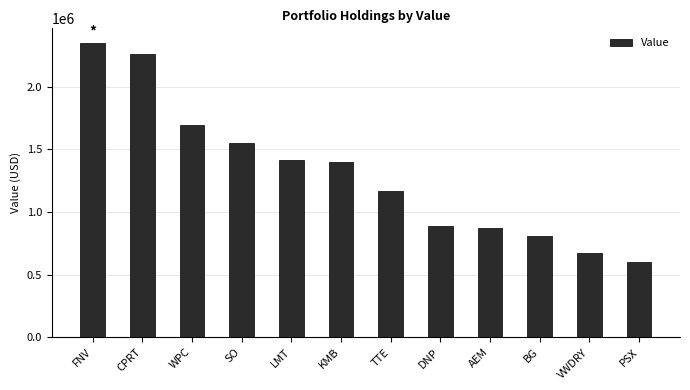

What is the difference between the second highest and second lowest values?

1589000